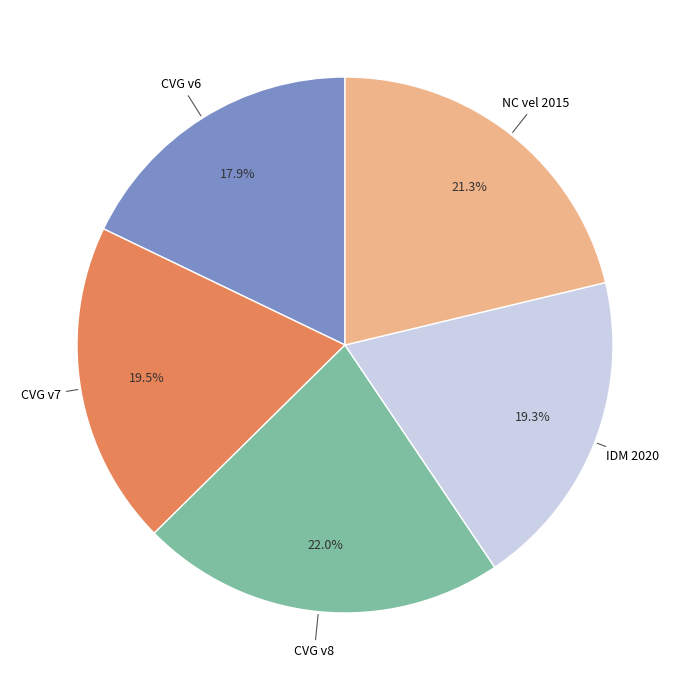

How many segments does this pie chart have?

5